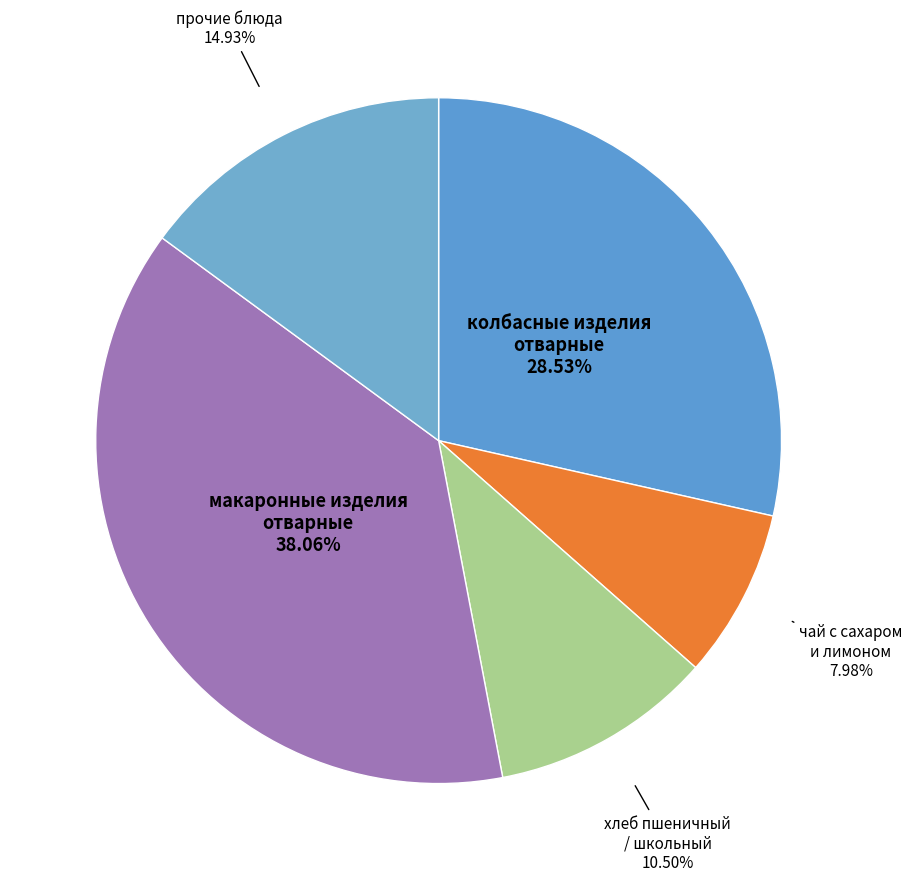

Which slice is the largest?

макаронные изделия отварные (обед)